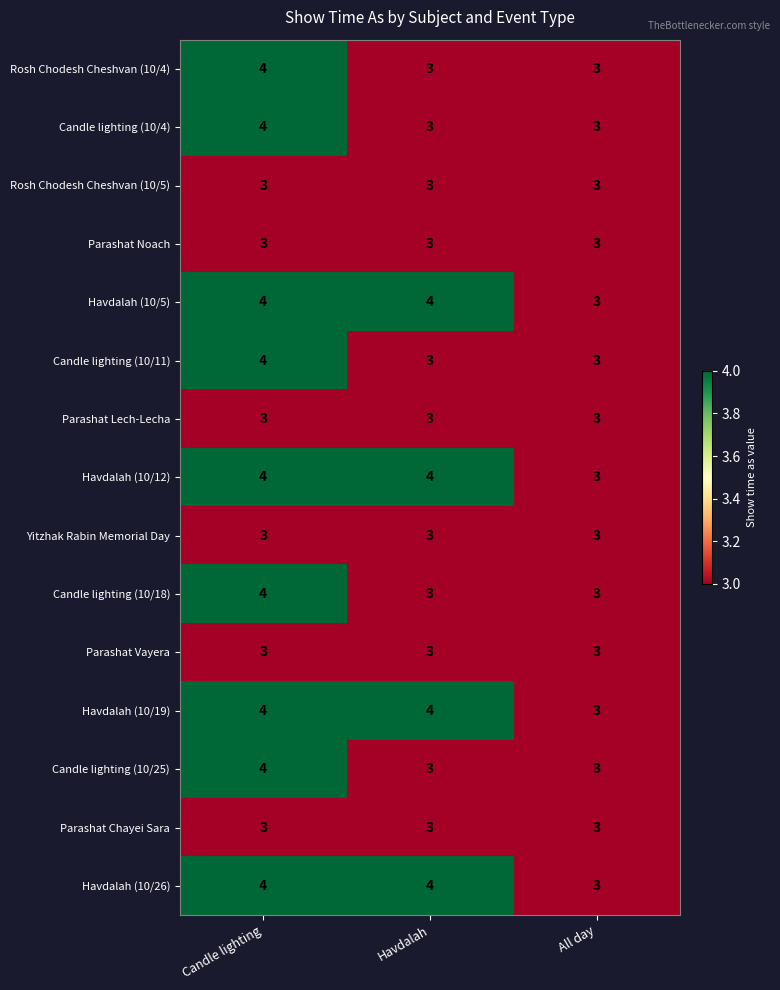

What is the smallest value displayed?

3